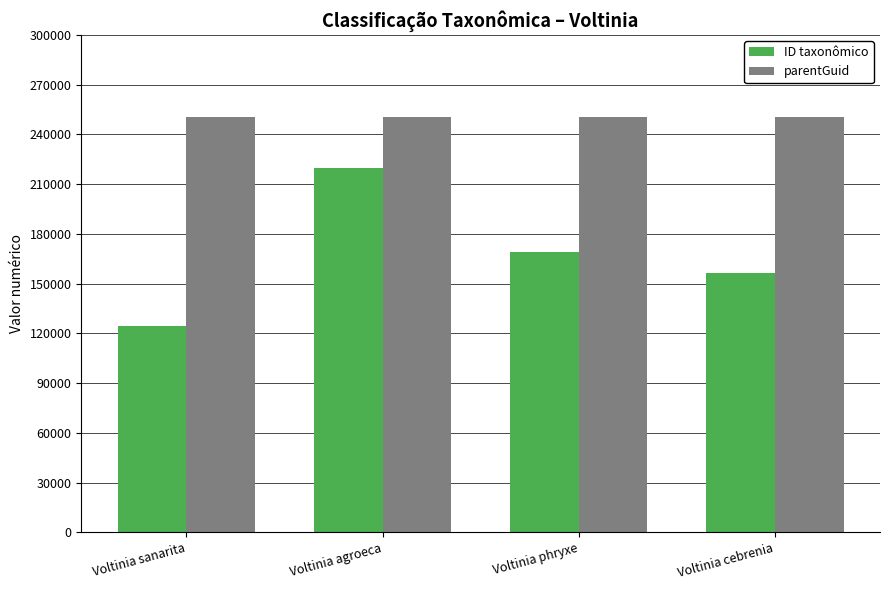

At how many categories does at least one series exceed 222739?

4